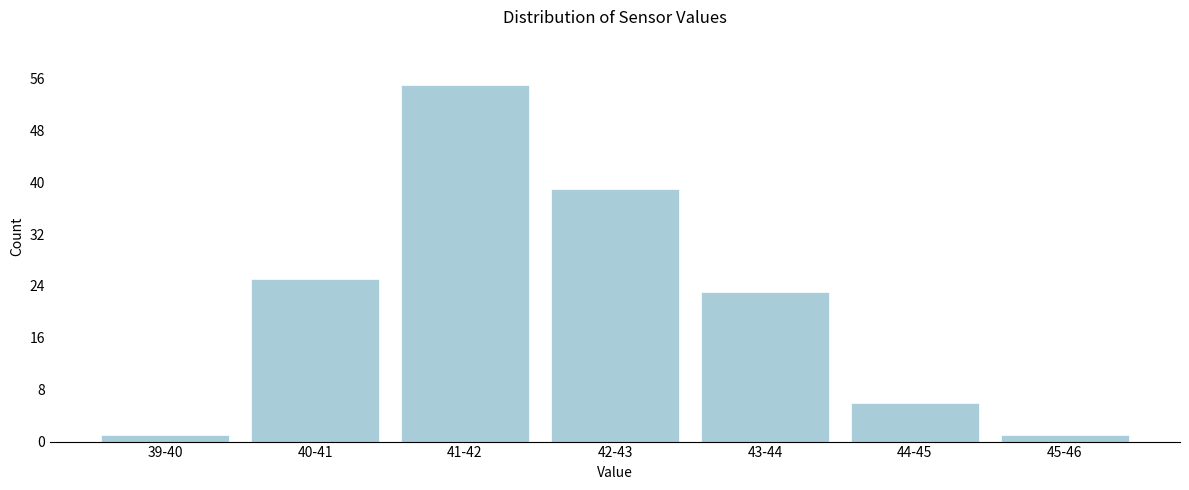

Reading left to right, list all the values displayed in this chart.

1	25	55	39	23	6	1